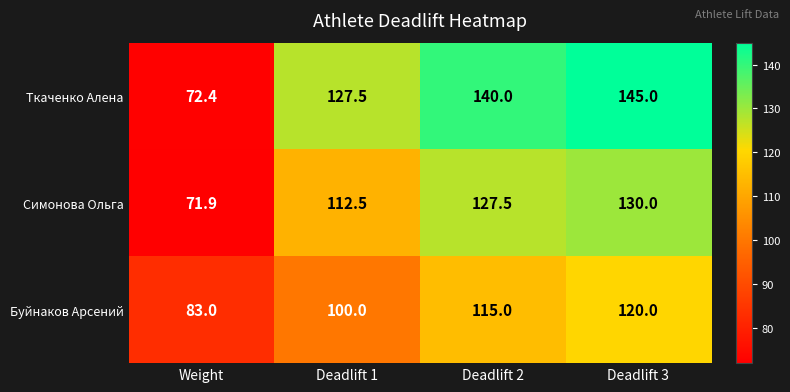

How many distinct data groups are displayed?

3